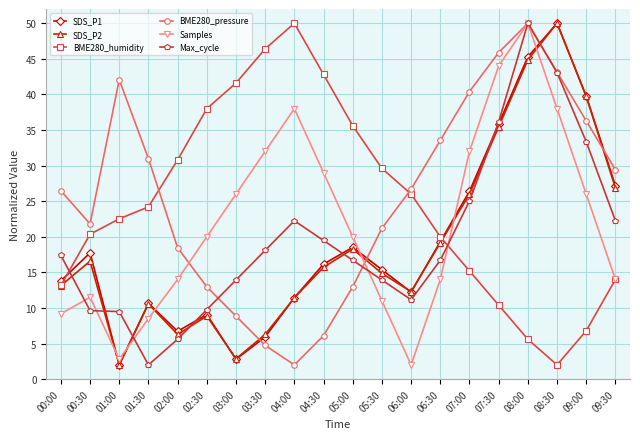

How many interior local valleys does the BME280_pressure series have?

2